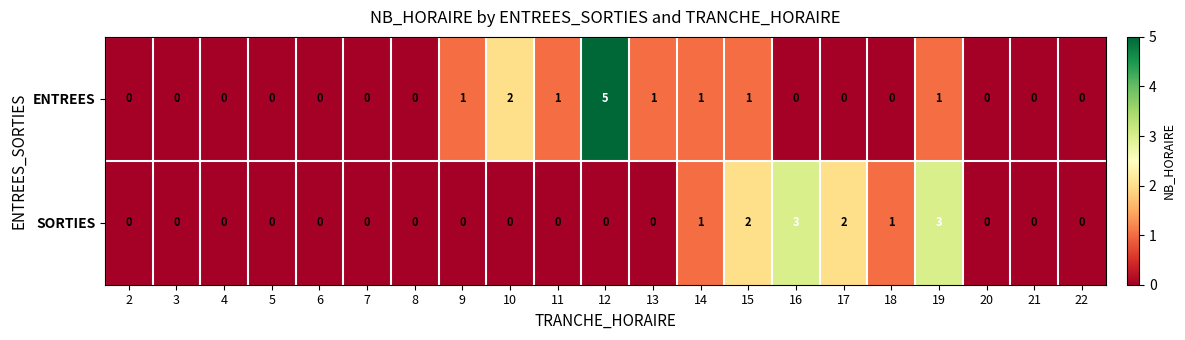

What is the difference between the maximum and second lowest values in the SORTIES series?

3